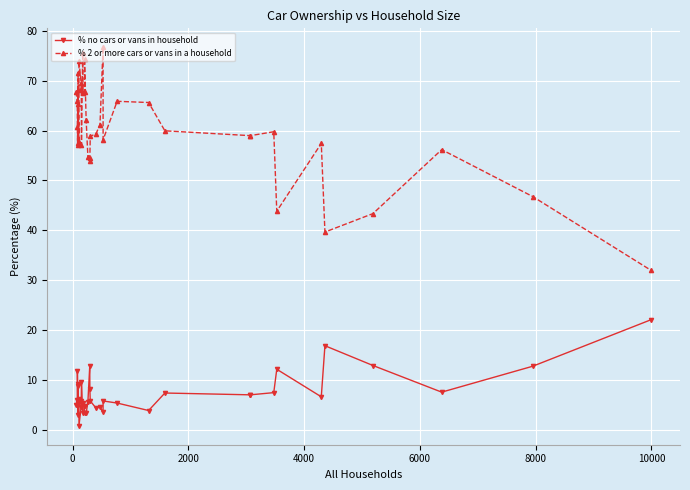

What is the difference between the maximum and minimum values in the % 2 or more cars or vans in a household series?

44.7